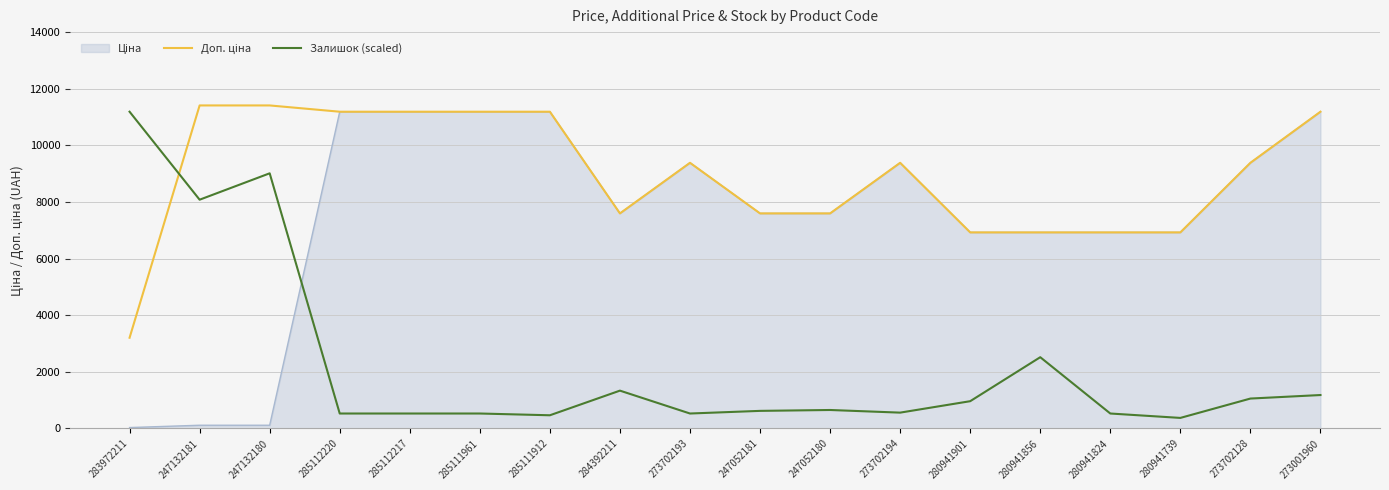

The Залишок (scaled) series shows 528.3 at 285111961. True or false?

True